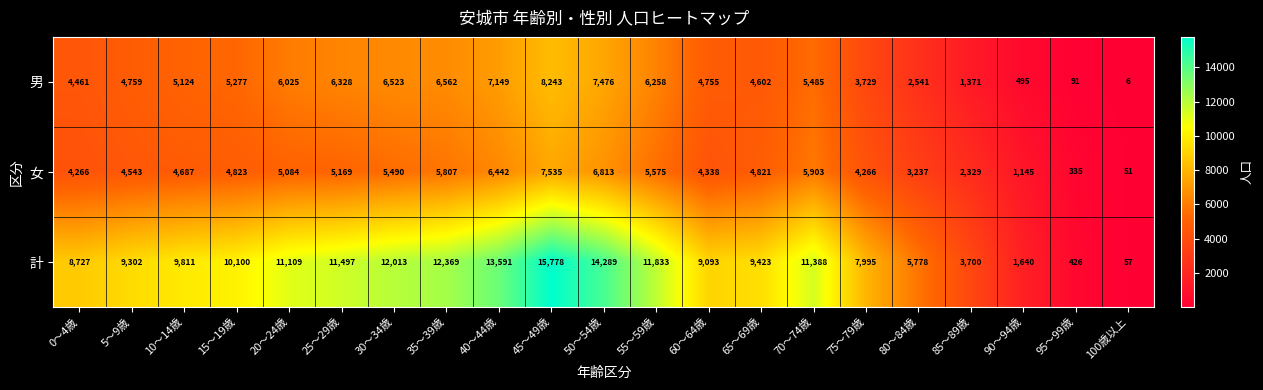

What is the difference between the second highest and second lowest values in the 計 series?

13863